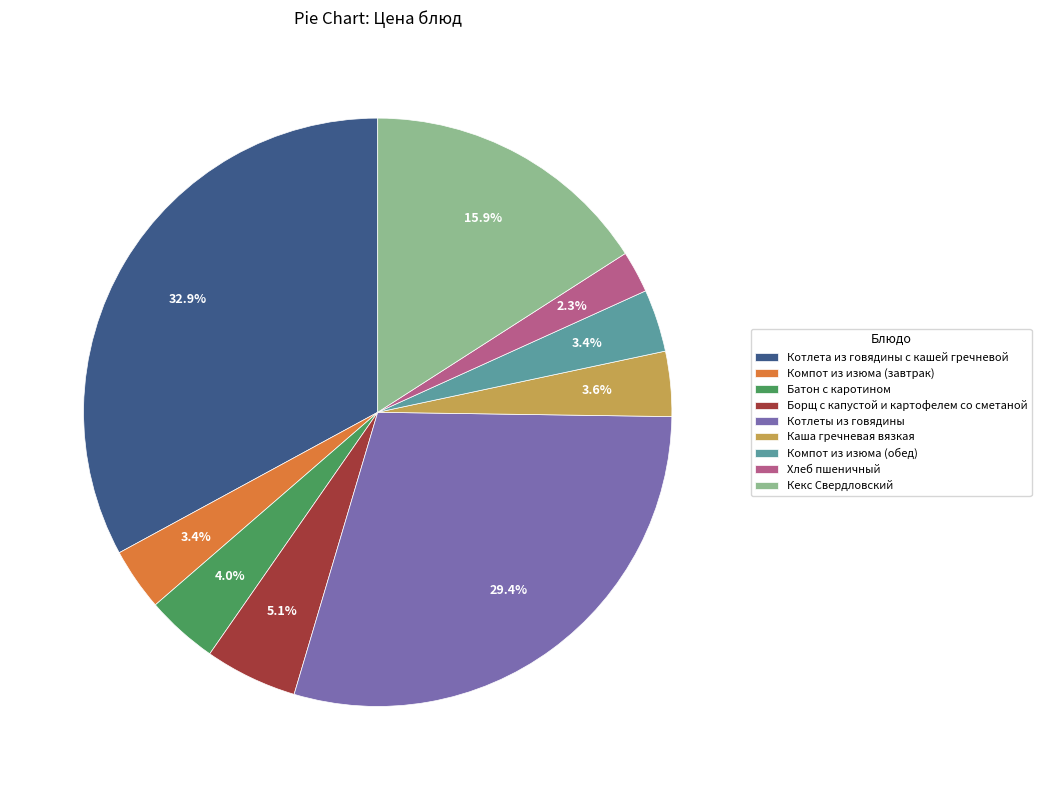

To the nearest percent, what portion does Кекс Свердловский represent?

16%